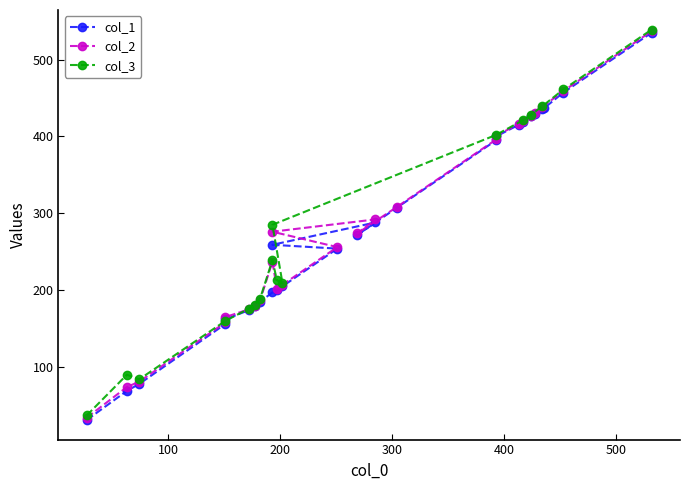

True or false: the data shows 478 at 14.

False